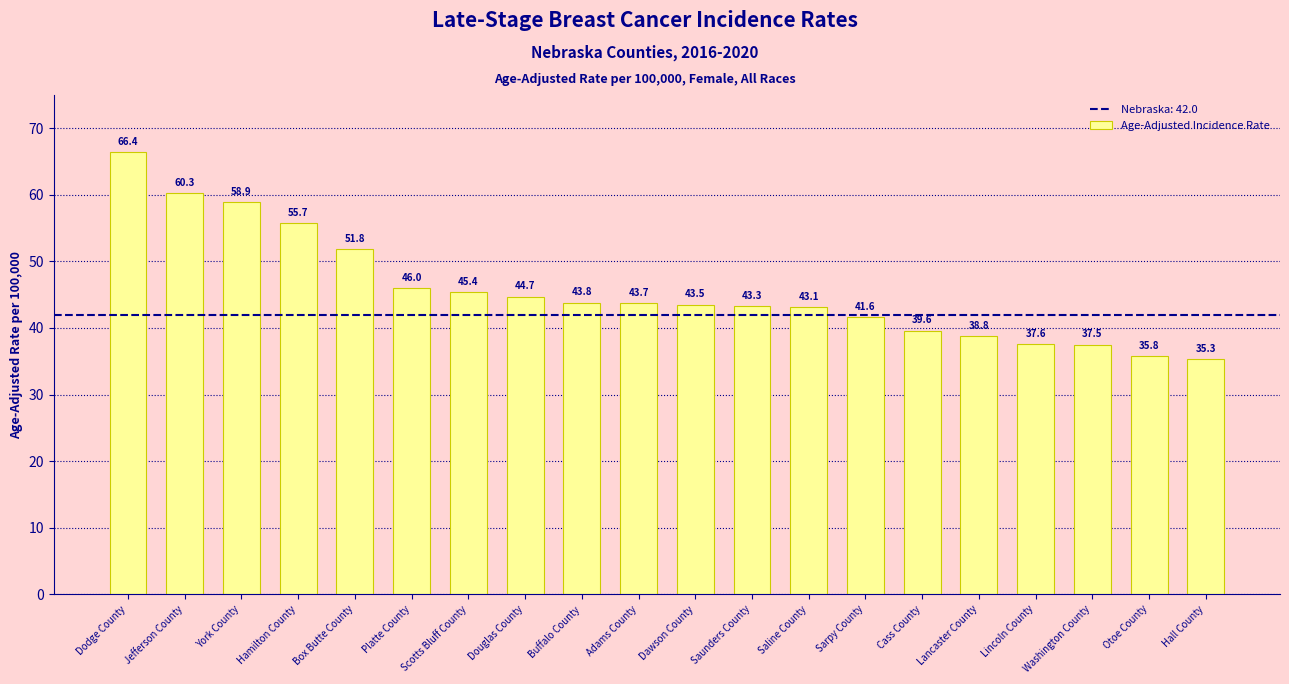

List the labels in order of value, largest first.

Dodge County, Jefferson County, York County, Hamilton County, Box Butte County, Platte County, Scotts Bluff County, Douglas County, Buffalo County, Adams County, Dawson County, Saunders County, Saline County, Sarpy County, Cass County, Lancaster County, Lincoln County, Washington County, Otoe County, Hall County